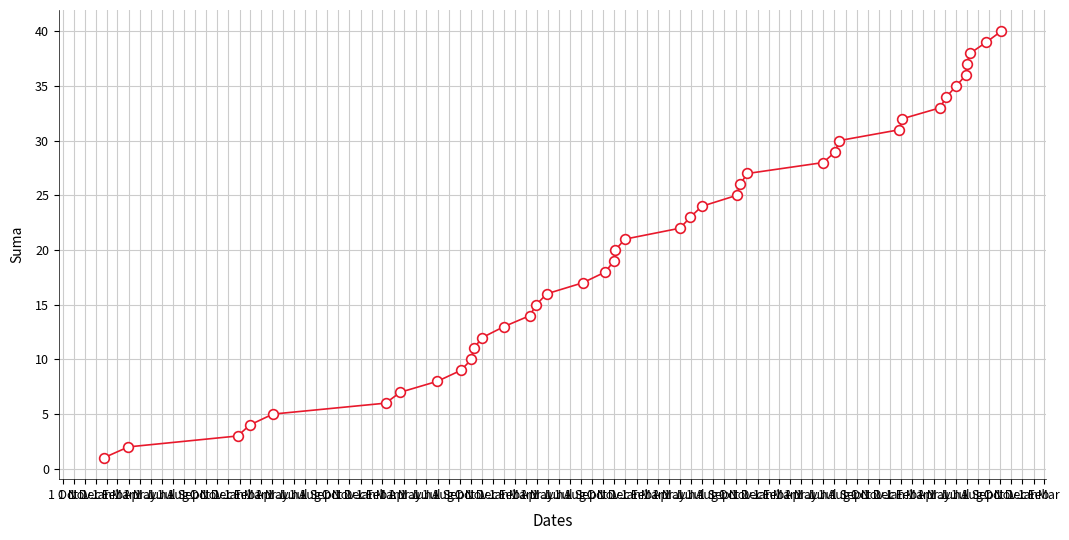

What is the range of Y values (max minus min)?

39